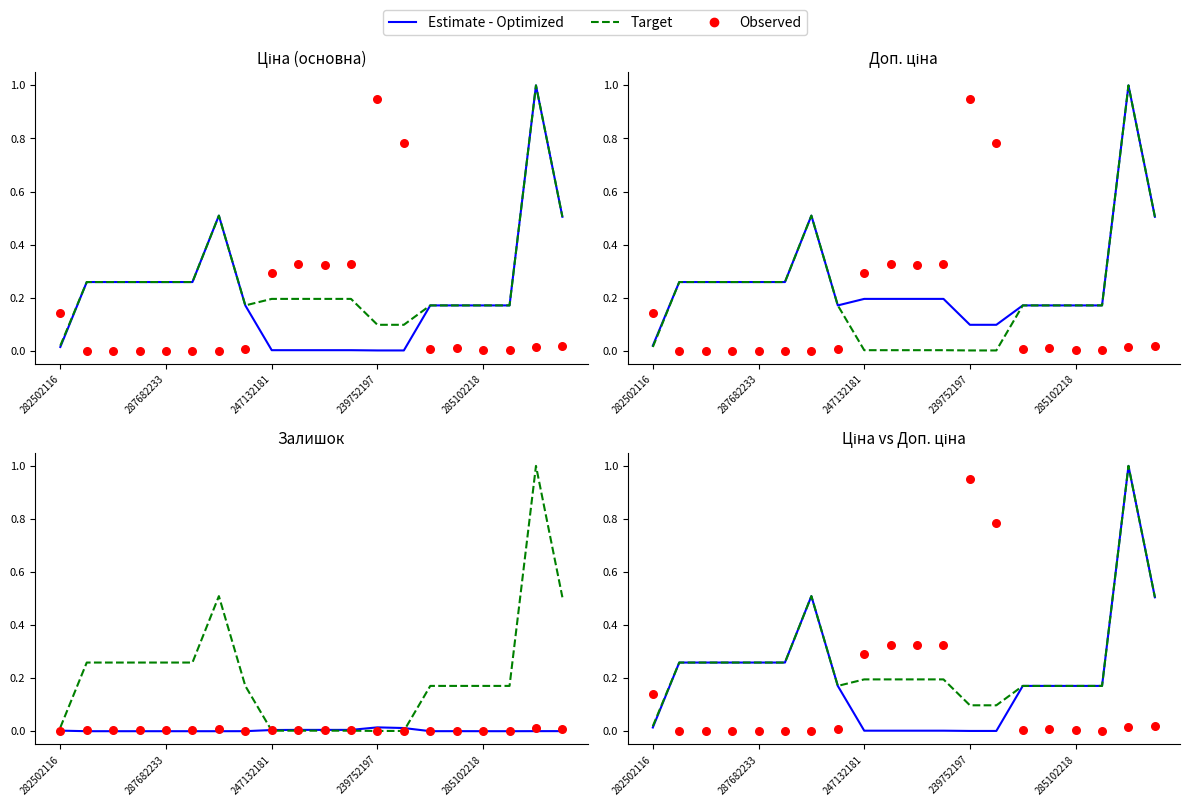

Is the value of Observed at 14 greater than the value of Target at 6?

No